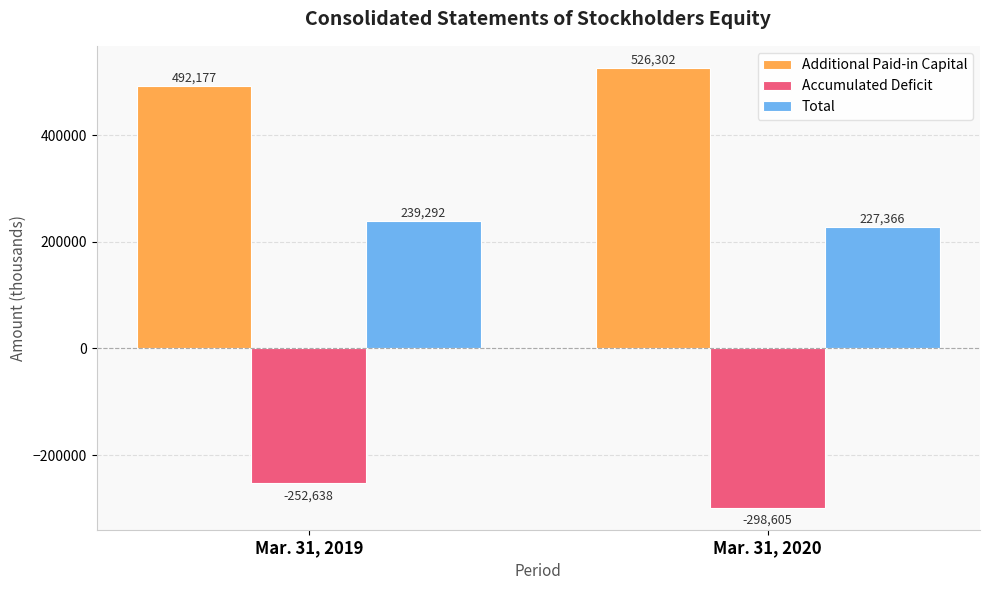

How many groups of bars are there?

2